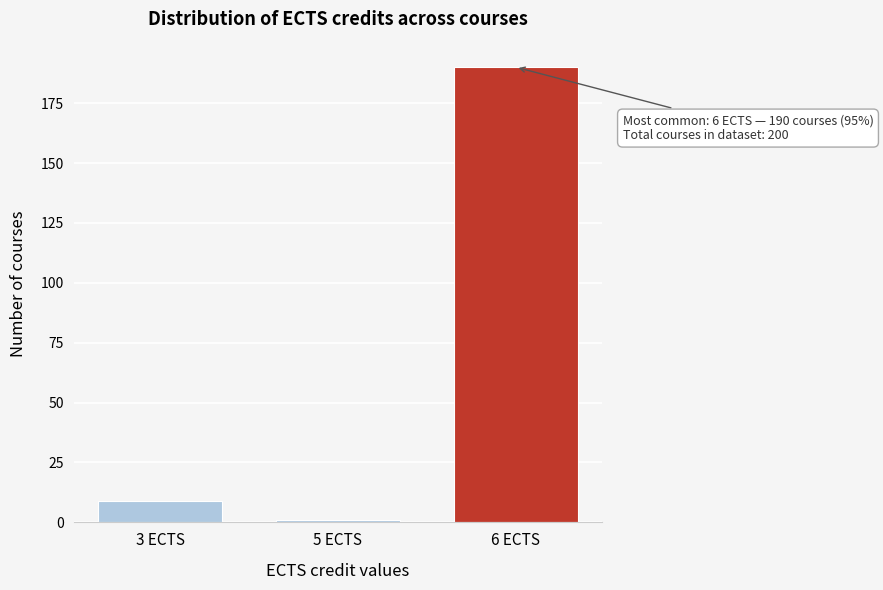

Reading left to right, what are all the values shown in this chart?

3 ECTS=9	5 ECTS=1	6 ECTS=190